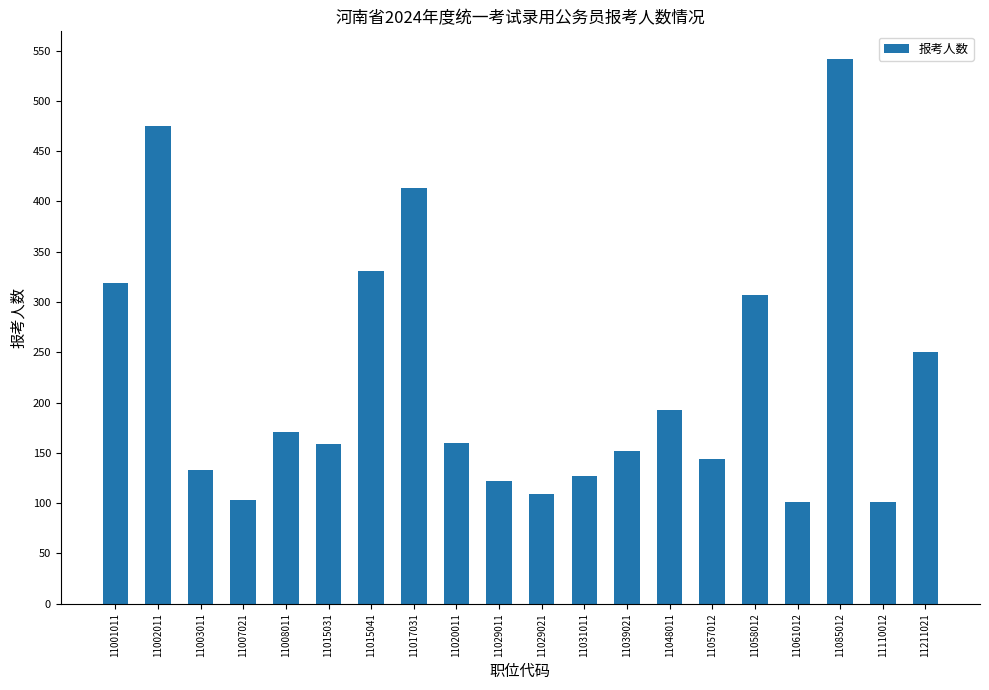

How many bars are there in total?

20